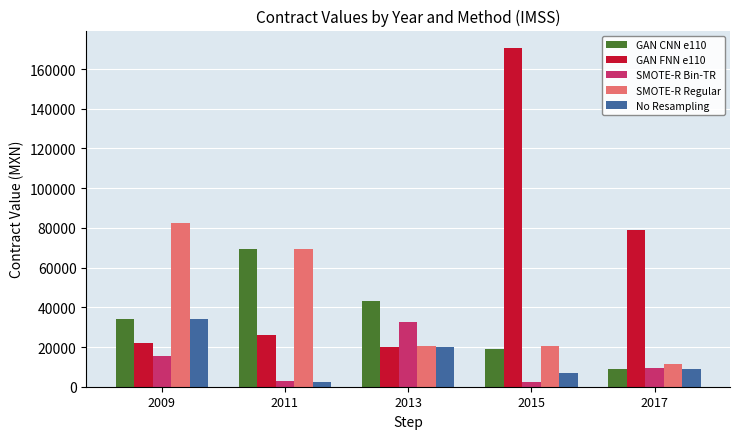

The value of GAN CNN e110 at 2013 is 43259.9. True or false?

True